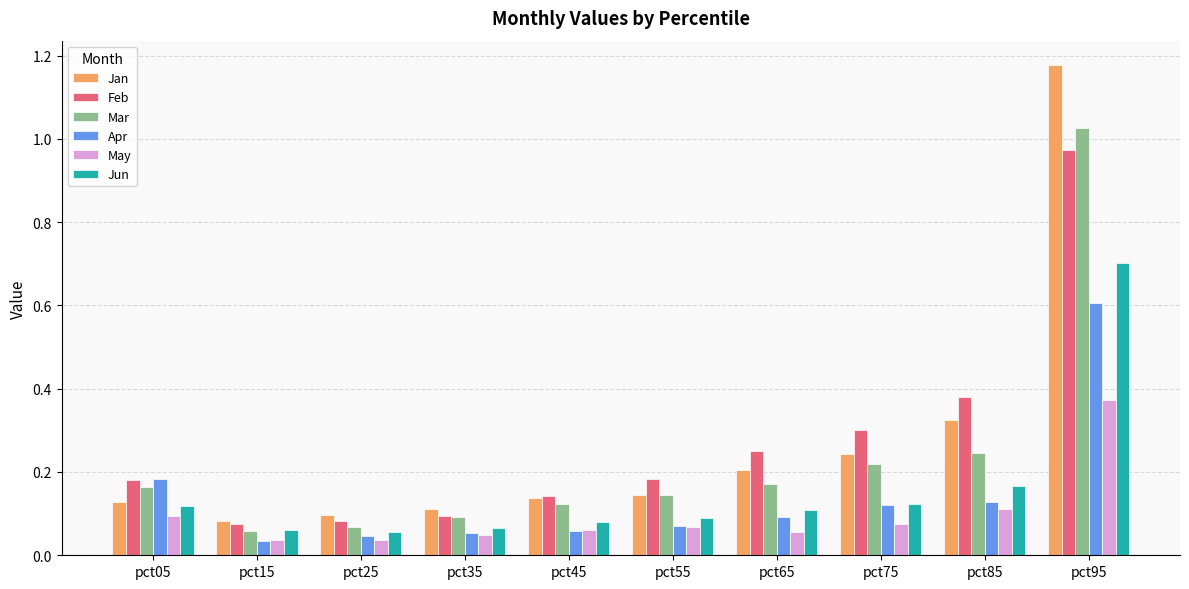

What are all the series names shown in the legend?

Jan, Feb, Mar, Apr, May, Jun